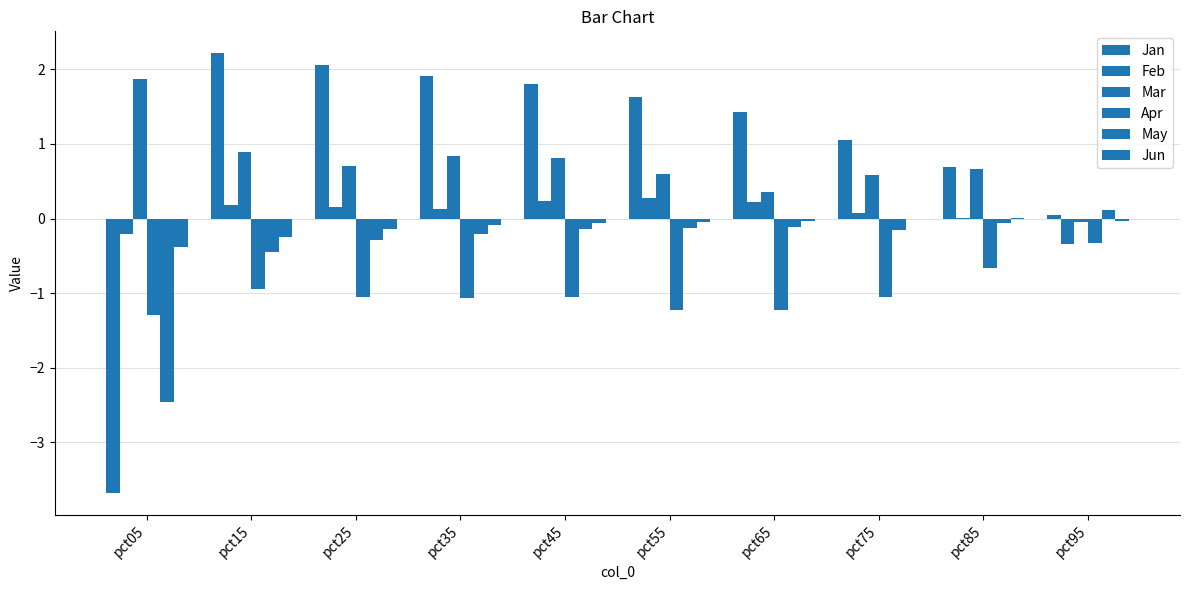

Are the bars horizontal?

No